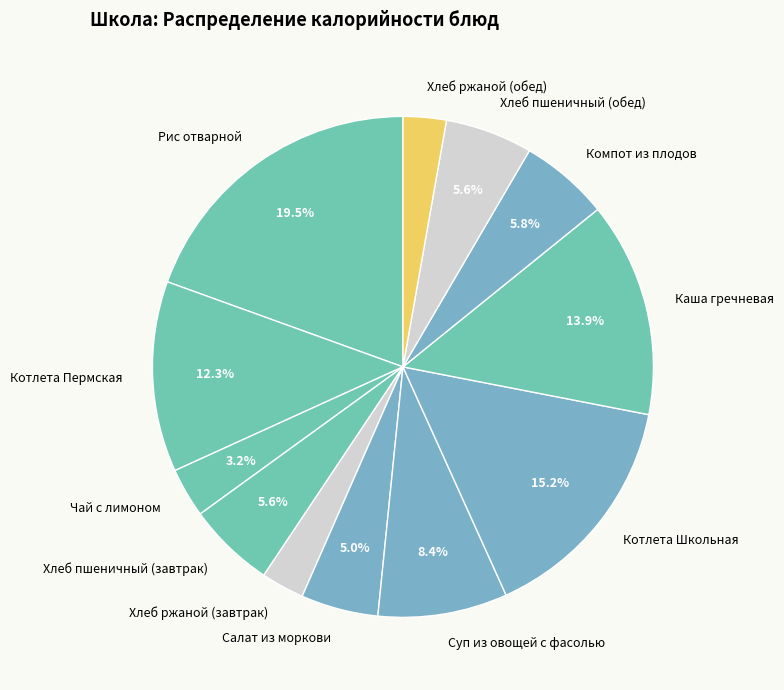

Approximately how many times larger is the value at Хлеб ржаной (обед) compared to Компот из плодов?

0.5